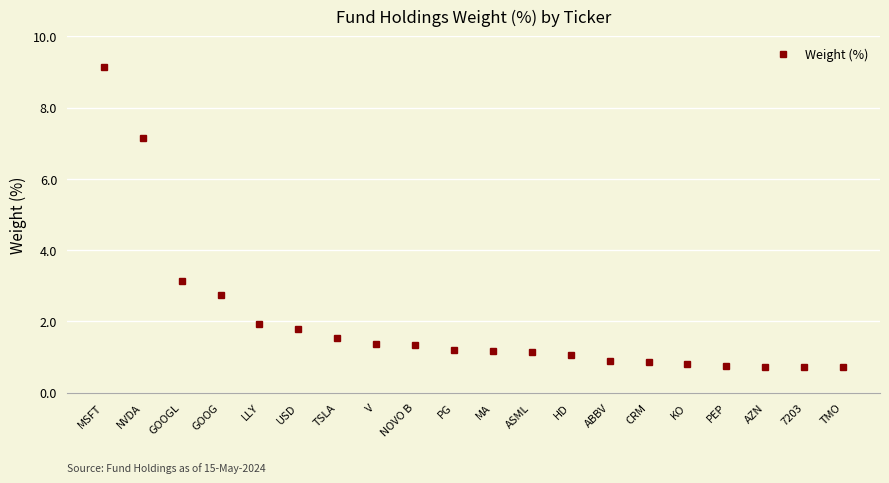

How many lines are shown in the chart?

1